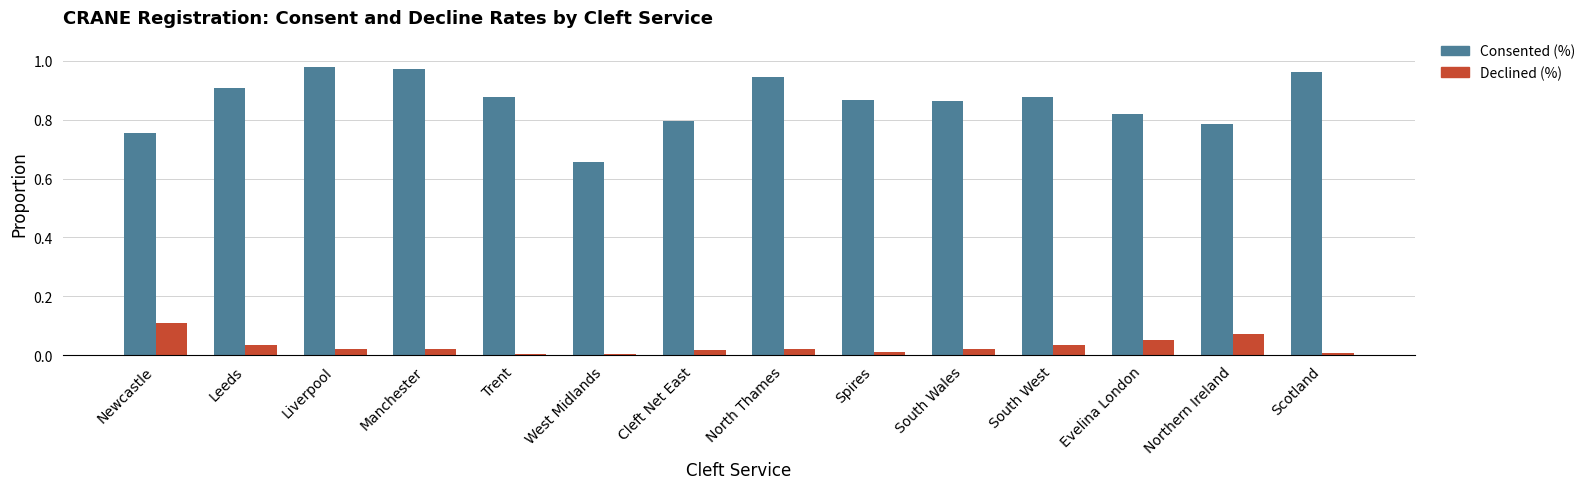

What is the difference between the maximum and minimum values in the Consented (%) series?

0.3